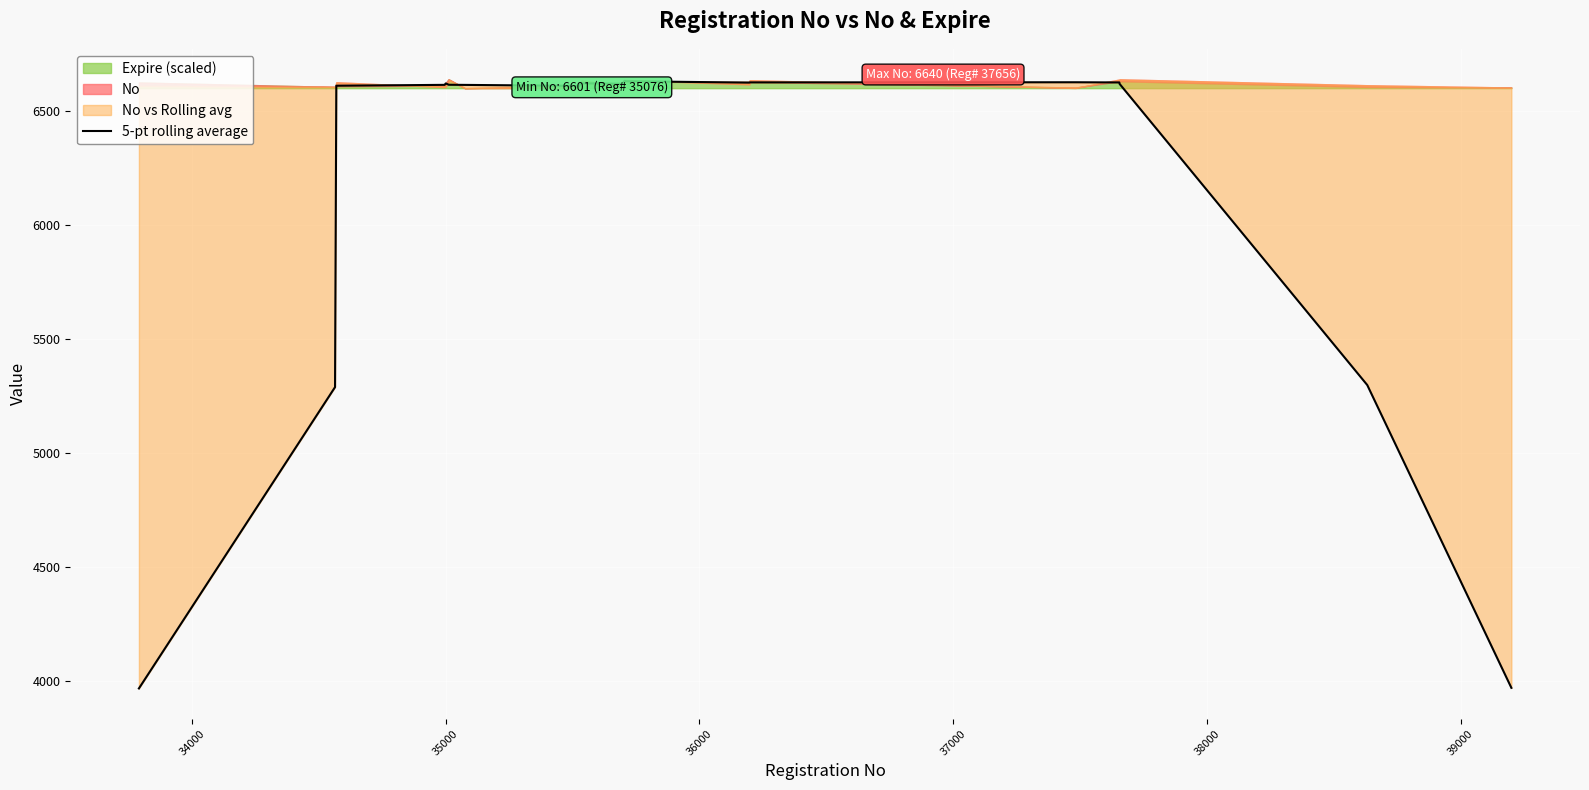

What is the value of the 19th point from the left?

6622.4